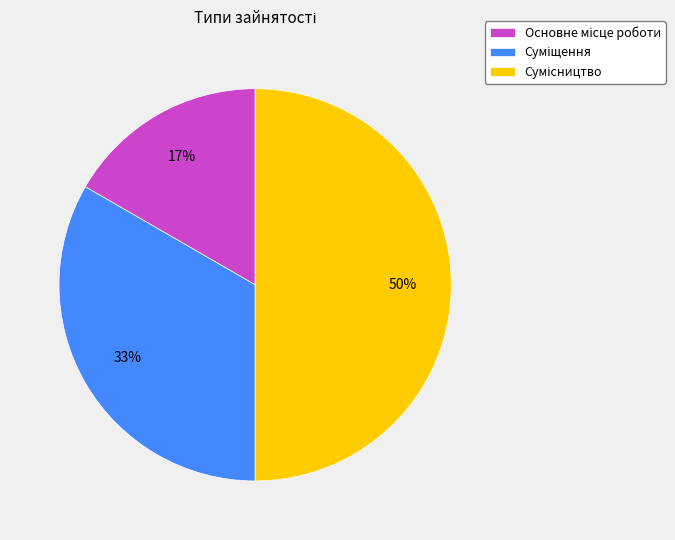

To the nearest percent, what is the average slice percentage?

33%